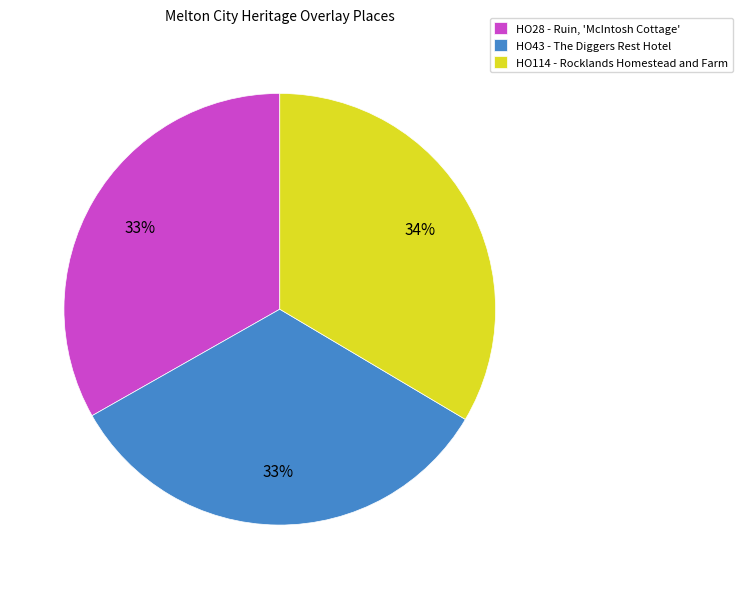

What is the ratio of the value at HO28 - Ruin, 'McIntosh Cottage' to the value at HO43 - The Diggers Rest Hotel?

1.0